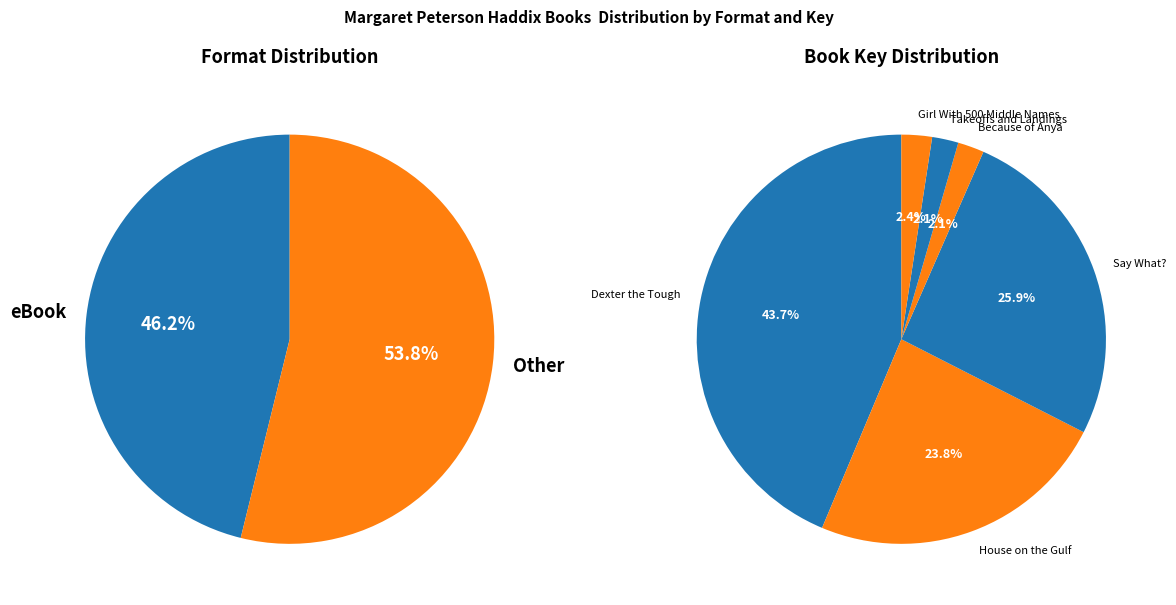

How many slices are in this pie chart?

6